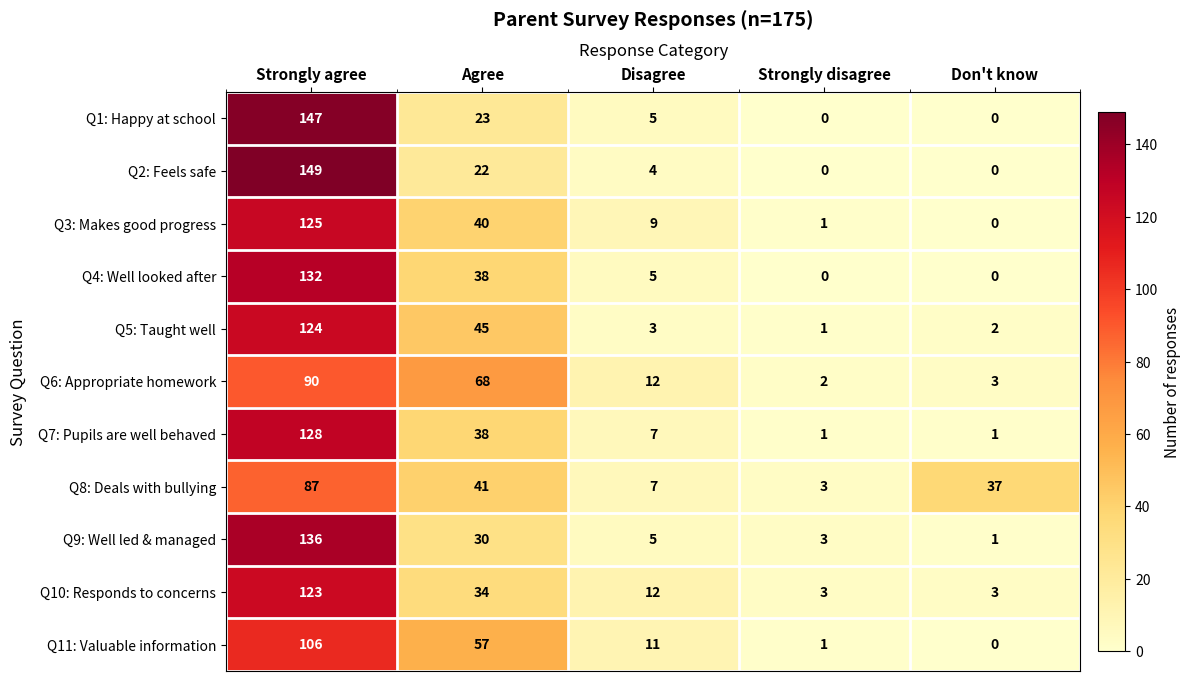

Is it true that Q10: Responds to concerns equals 180 at Strongly agree?

False